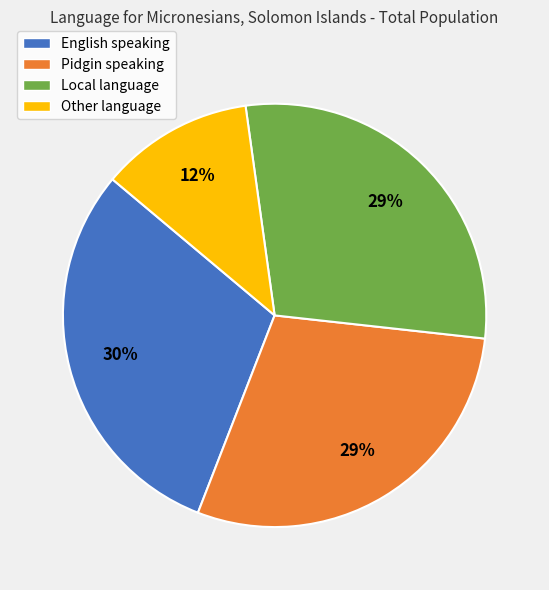

Does Pidgin speaking account for over 50% of the chart?

No